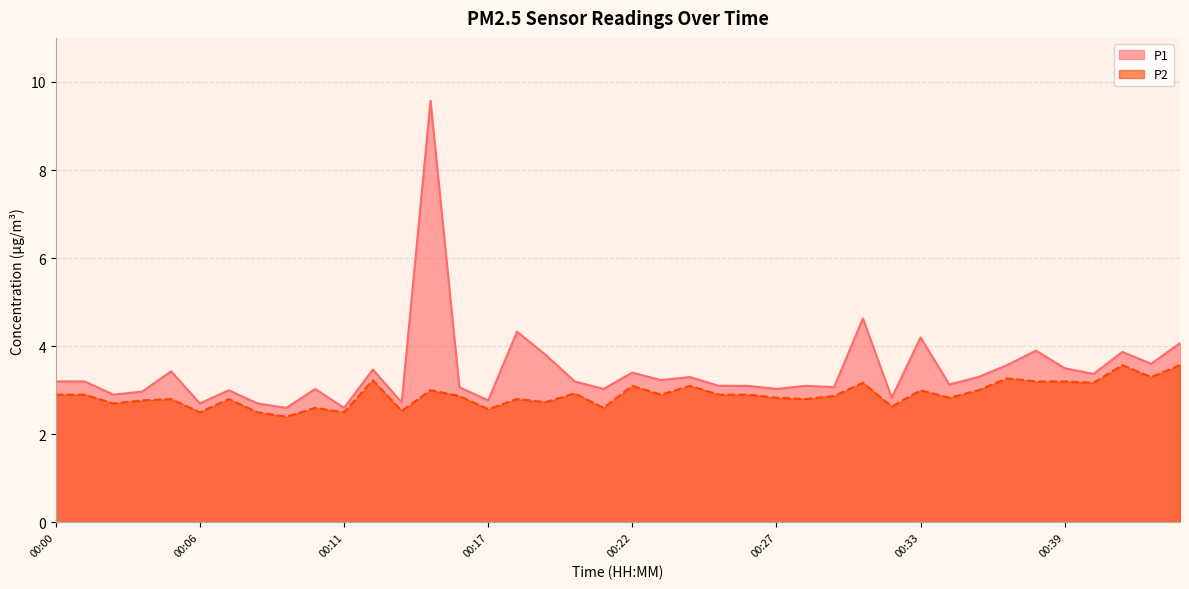

True or false: P1 and P2 cross at least once.

False